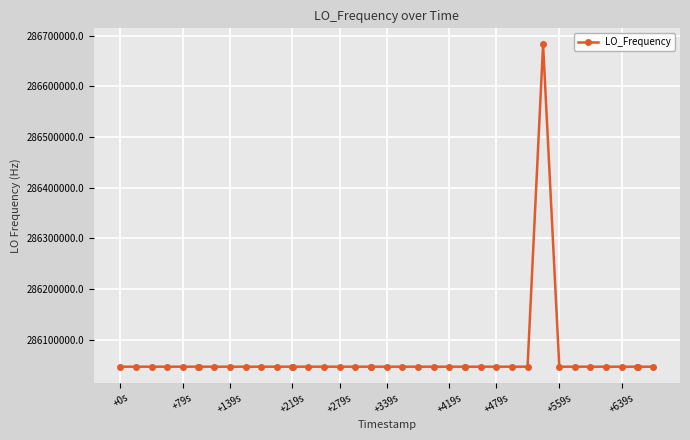

What is the value of the 26th point from the left?

286046999.2